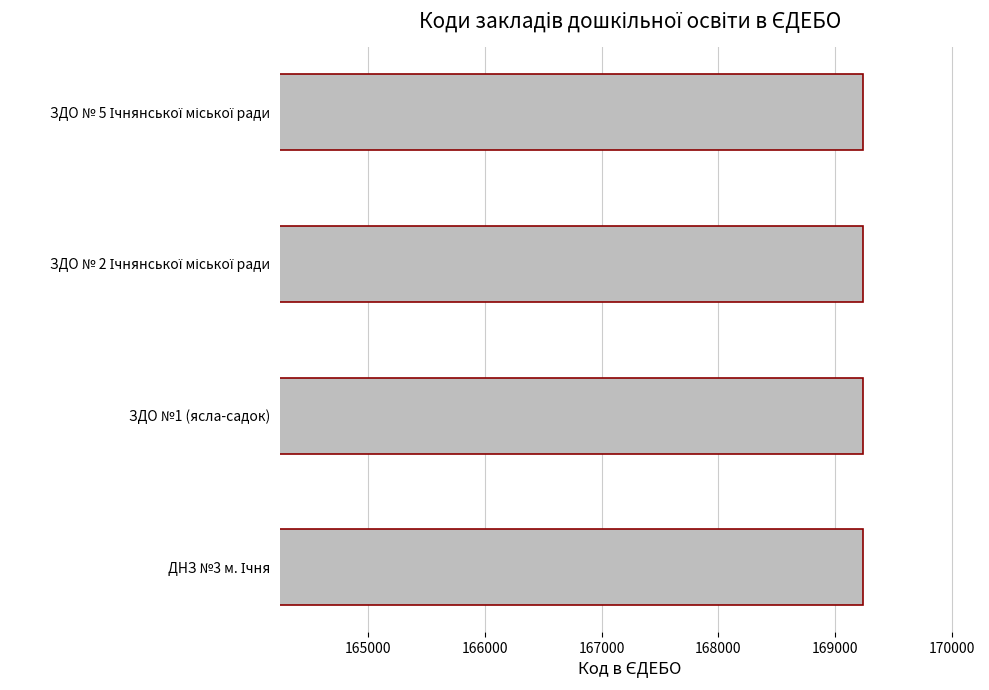

The value at ЗДО №1 (ясла-садок) is 169243. True or false?

True